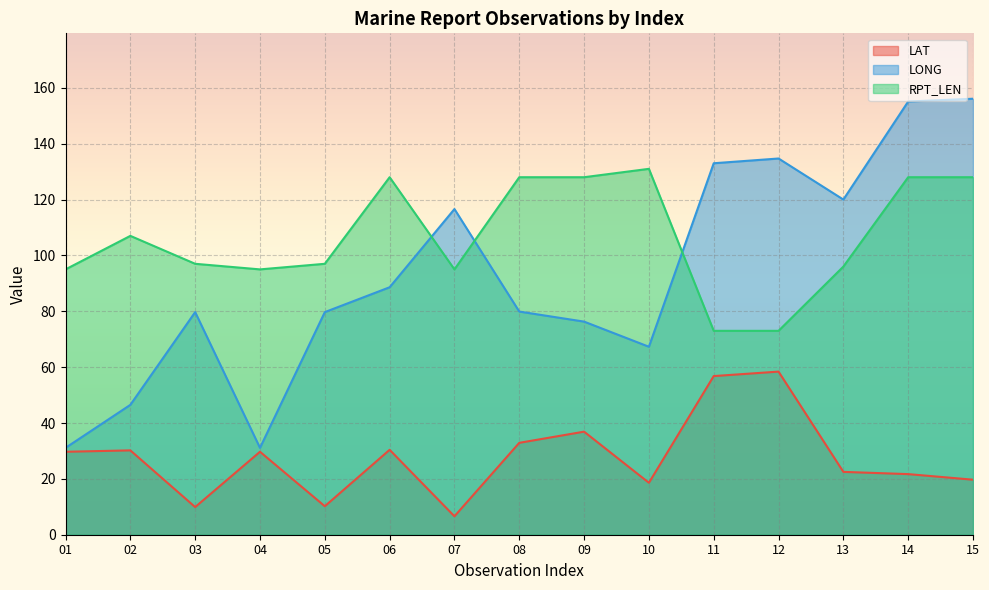

What is the value of the LONG point at the 11th from the left?

133.0